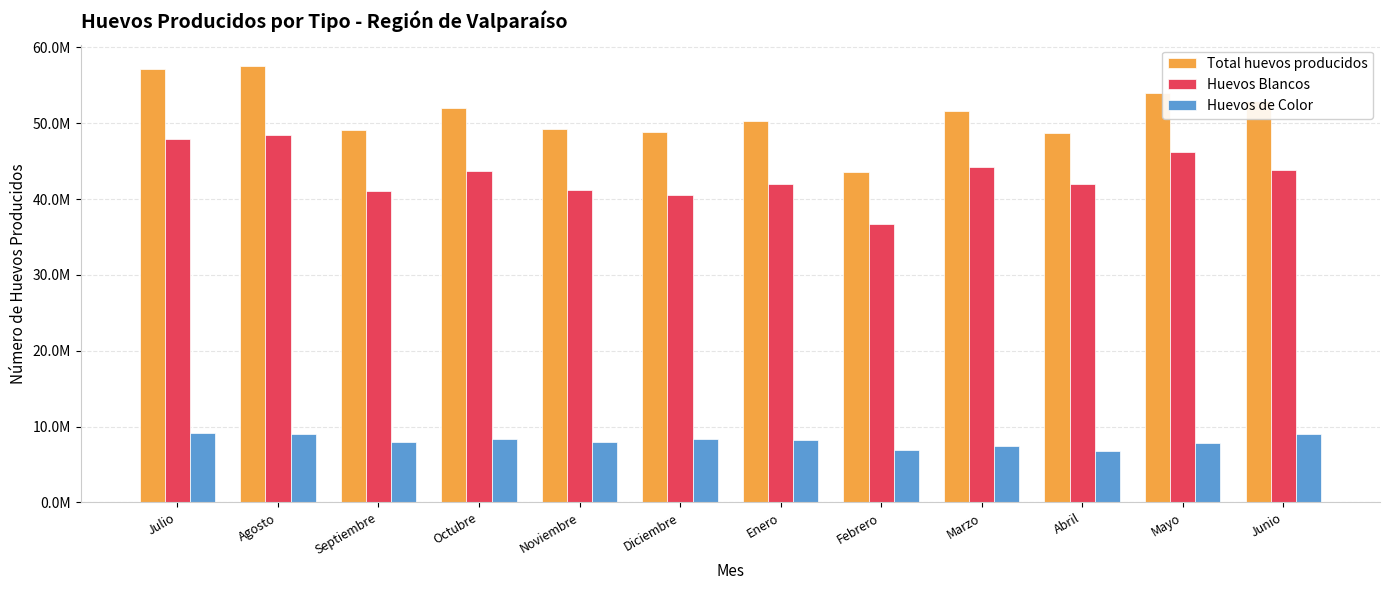

What is the difference between the second highest and second lowest values in the Total huevos producidos series?

8335019